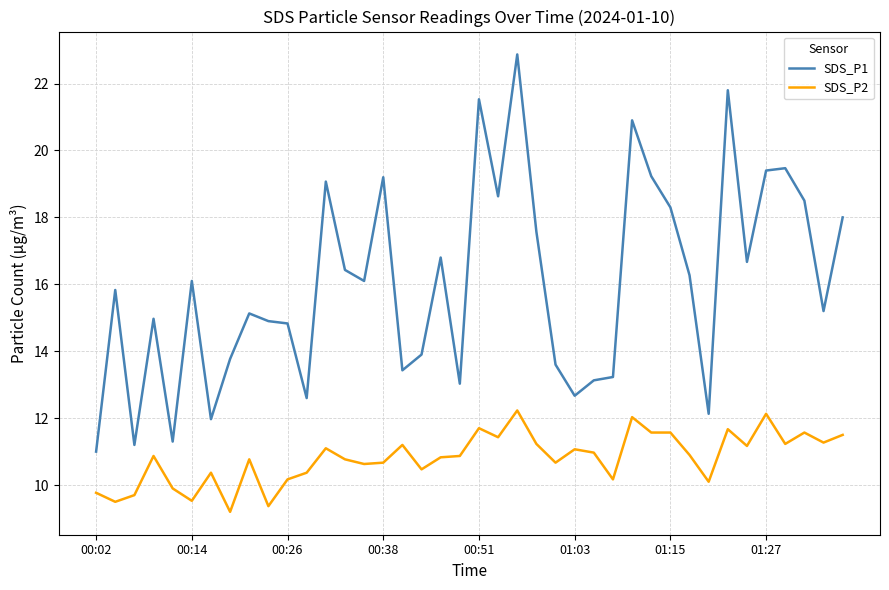

Which series has the largest total across all categories?

SDS_P1